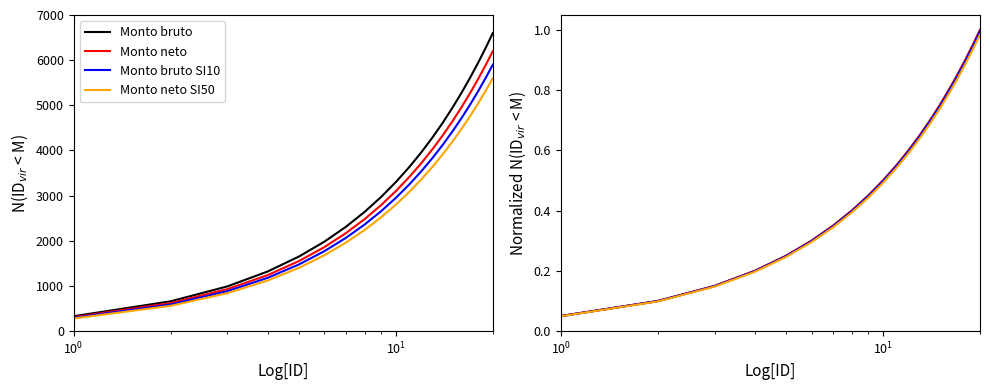

Count the number of data series in this chart.

4